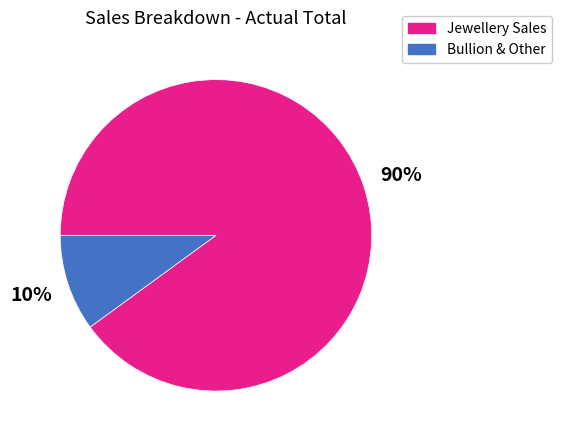

Count the number of slices in the pie.

2